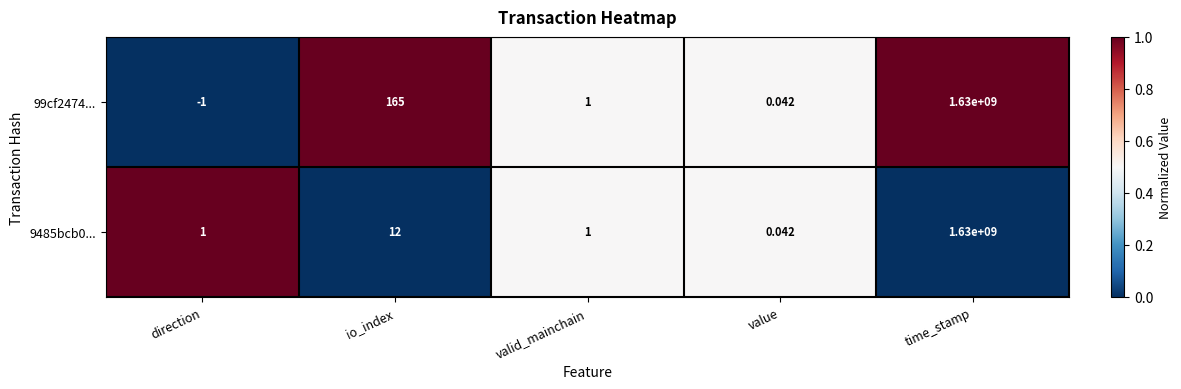

Where does the 99cf2474... series first go above 1?

io_index